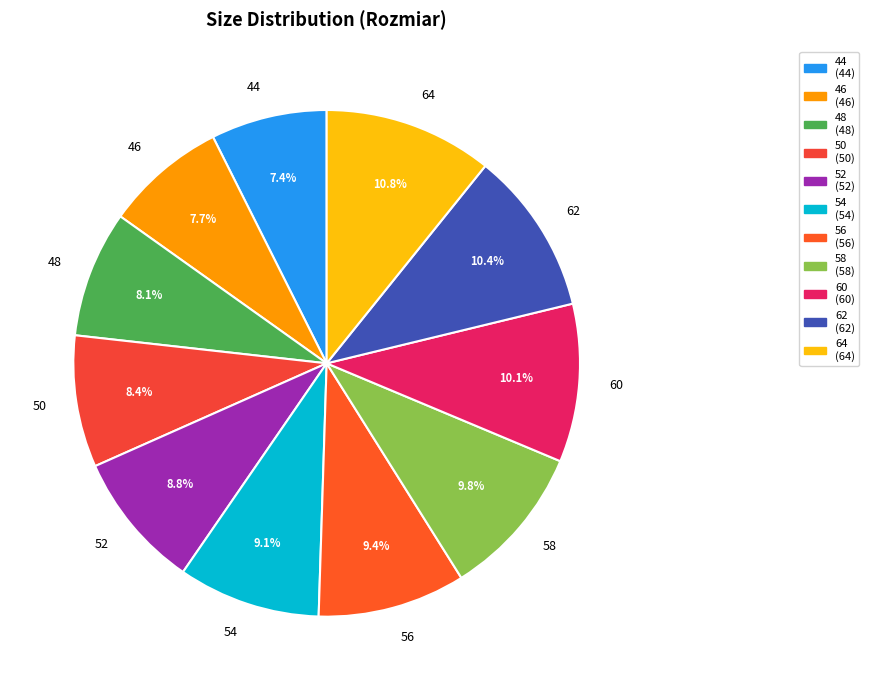

To the nearest percent, what percentage of the pie is 48?

8%